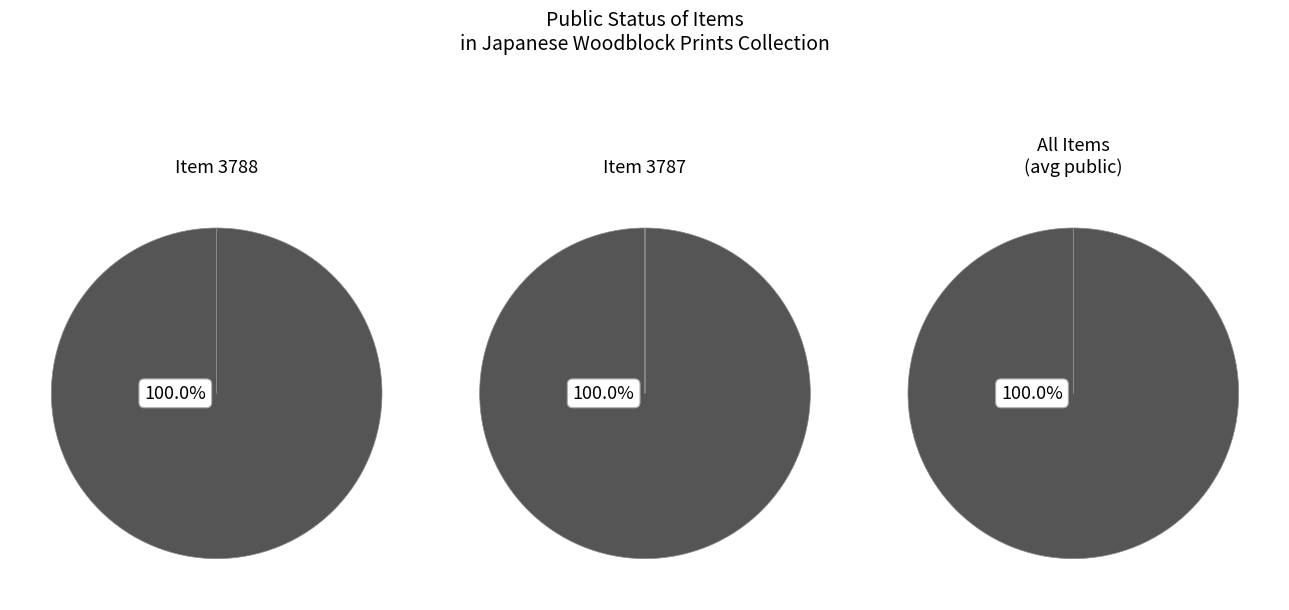

Which series has the widest spread of values?

public